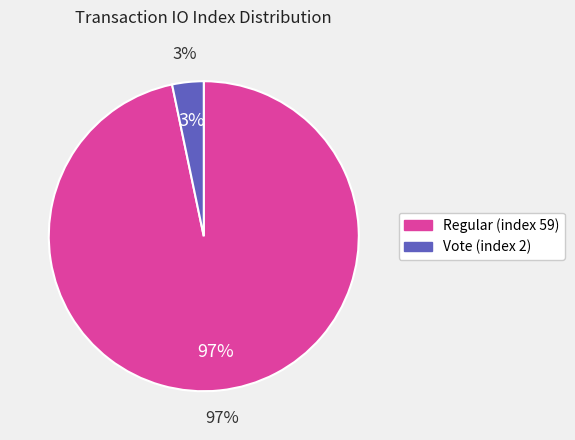

How much of the chart is everything except Vote (index 2)?

96.7%